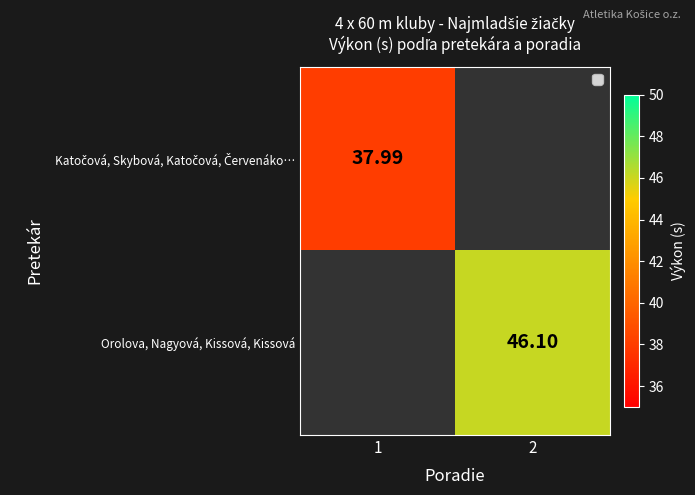

Read the Katočová, Skybová, Katočová, Červenáko… value at 1.

38.0